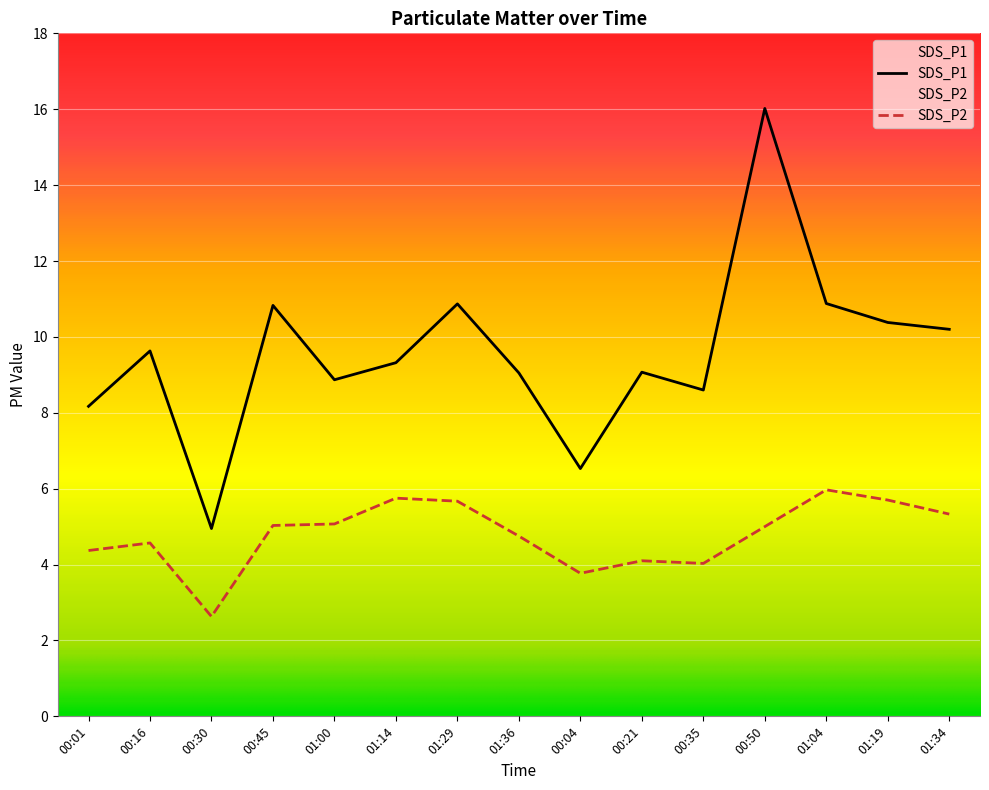

How many lines are shown in the chart?

2